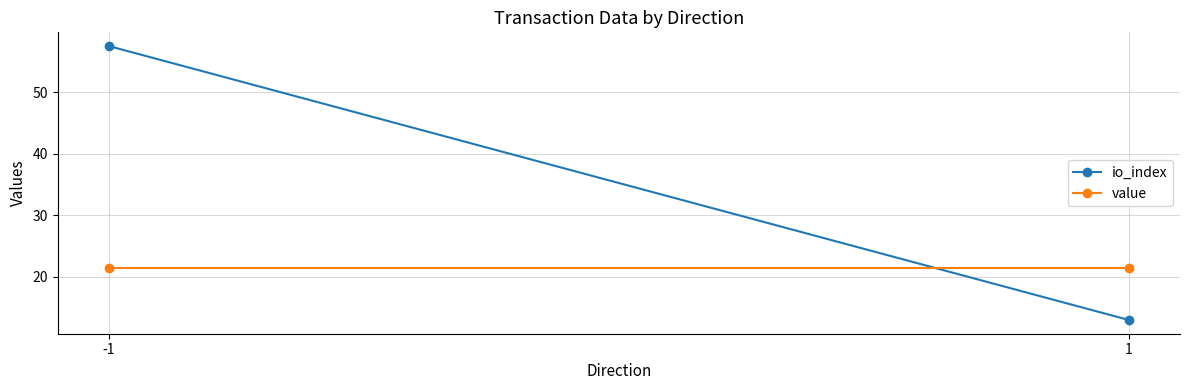

At which category is the sum across all series the highest?

-1